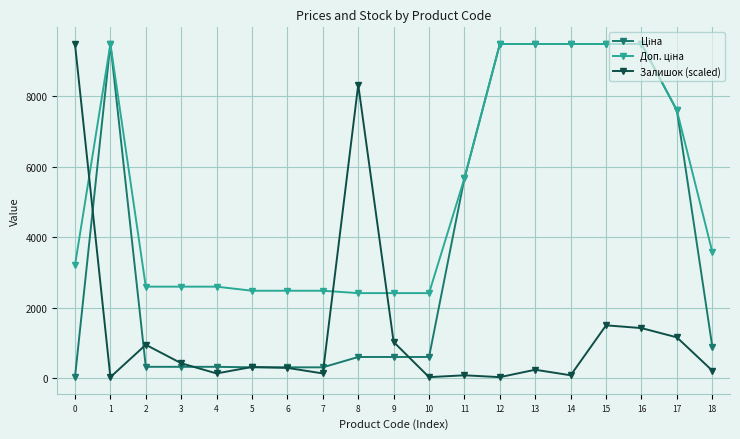

At which category does Залишок (scaled) reach its first local valley?

1